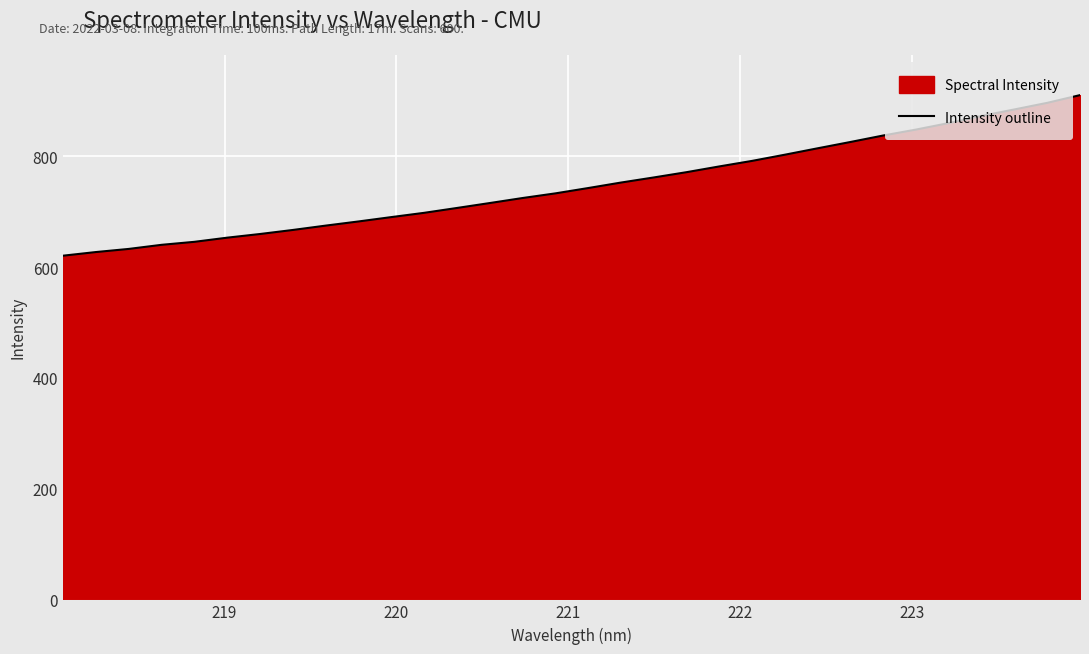

What is the difference between the maximum and minimum values?

290.1